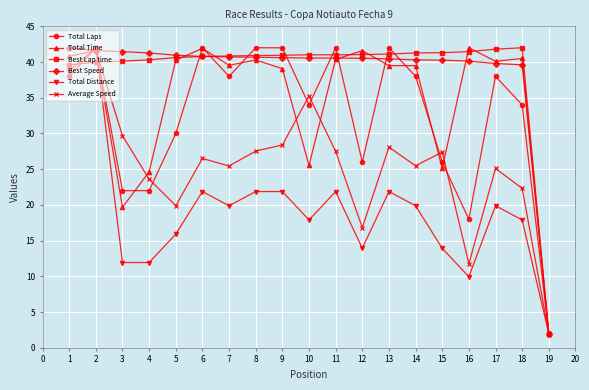

Between 2 and 17, which series saw the biggest shift?

Total Distance